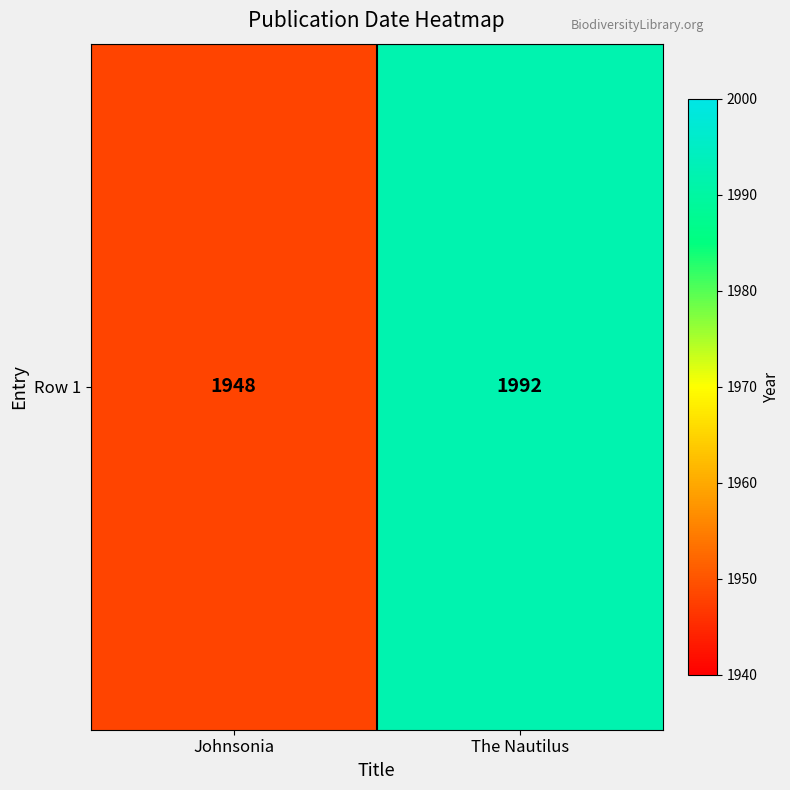

Between The Nautilus and Johnsonia, which is larger?

The Nautilus